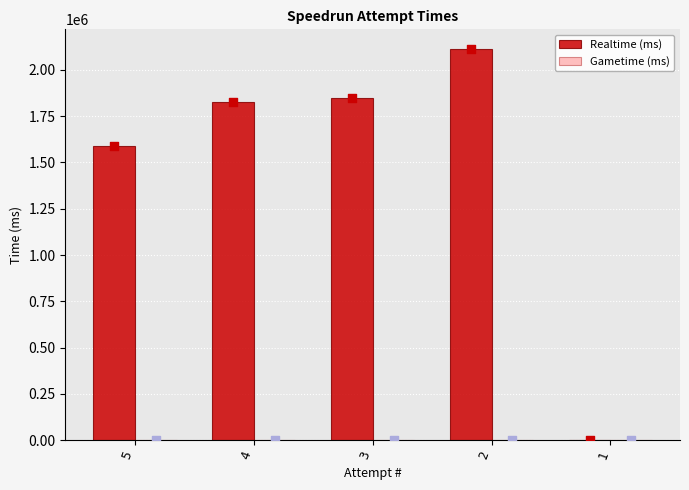

At which category is the sum across all series the highest?

2